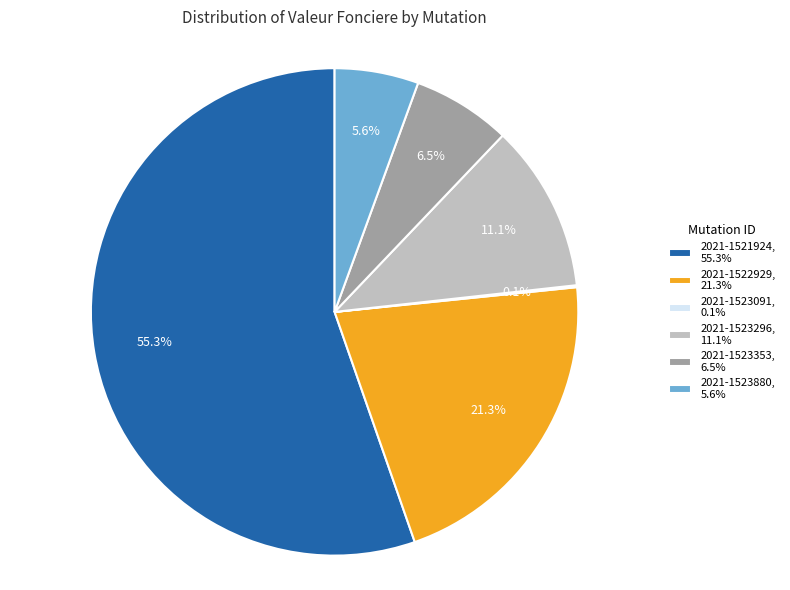

To the nearest percent, what is the difference between the 2021-1523880 and 2021-1523353 slice percentages?

1%